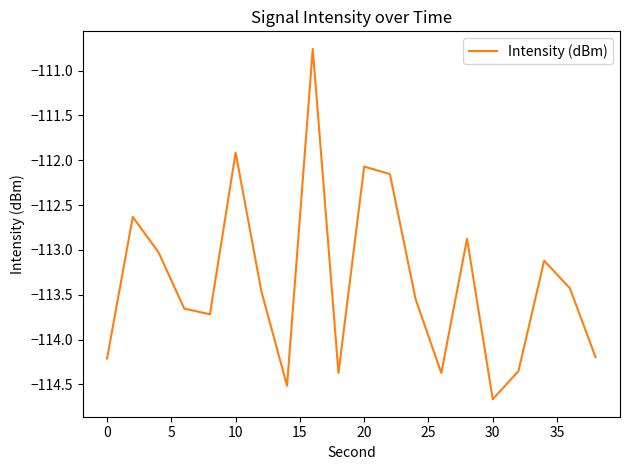

What is the minimum value shown in the chart?

-114.7